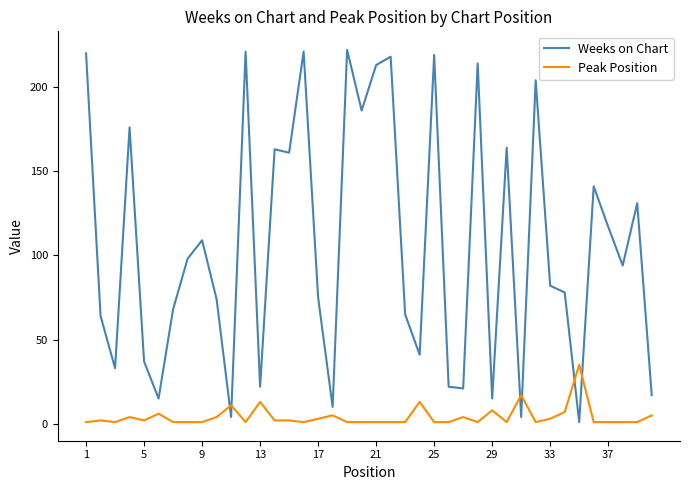

Which series has the largest range (max minus min)?

Weeks on Chart